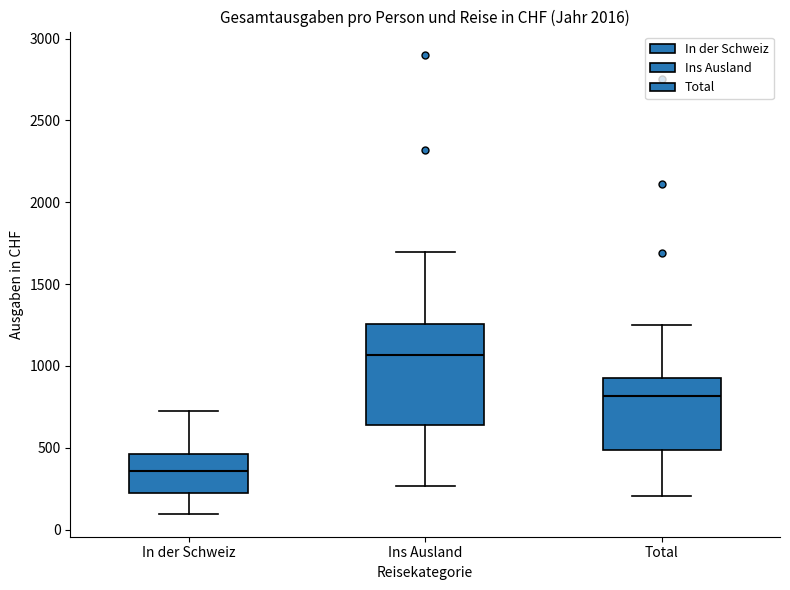

Which box's median line is the lowest?

In der Schweiz